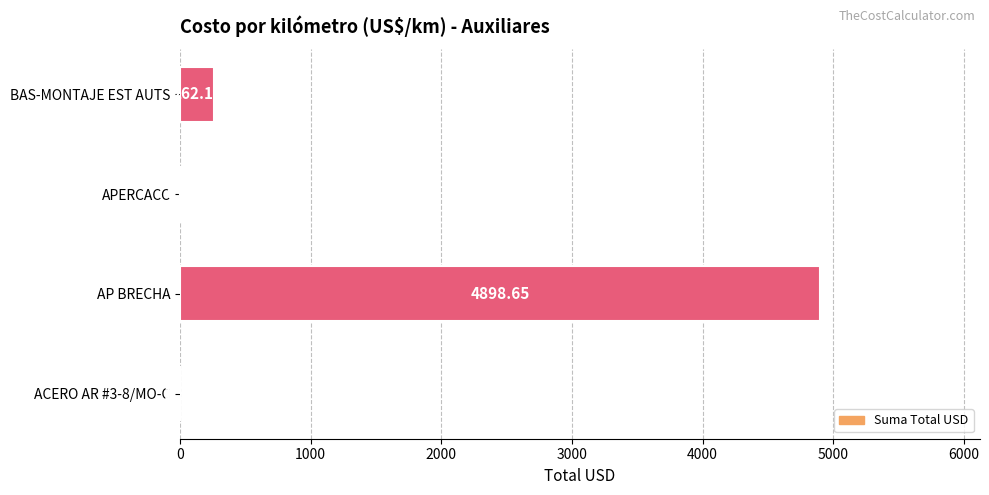

Where is the data nearest to the value 2449?

BAS-MONTAJE EST AUTS